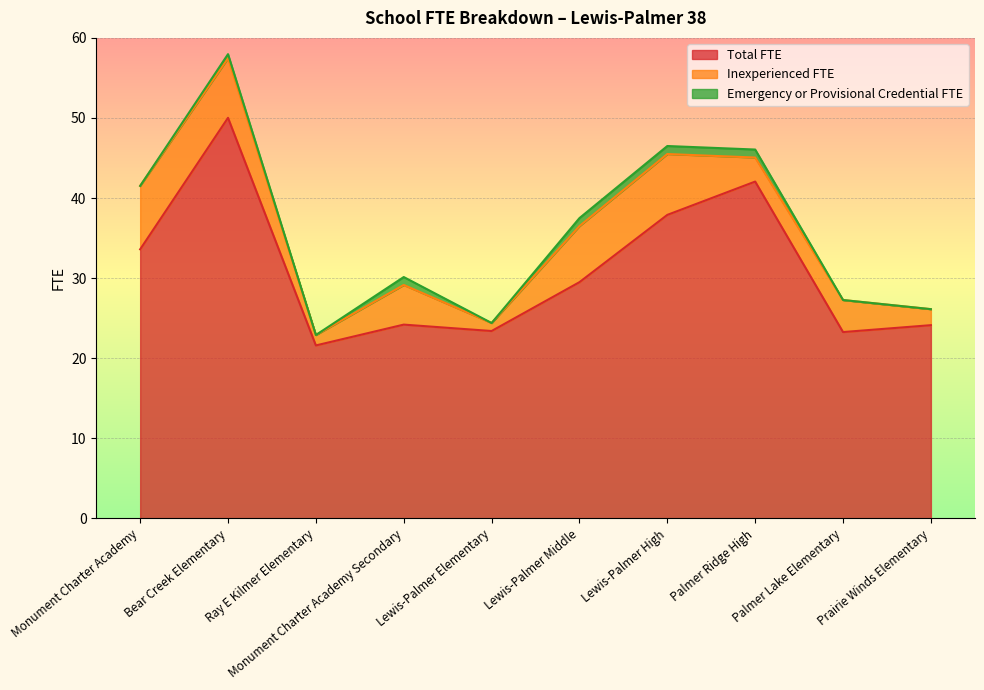

What is the difference between the second highest and minimum values in the Total FTE series?

20.5